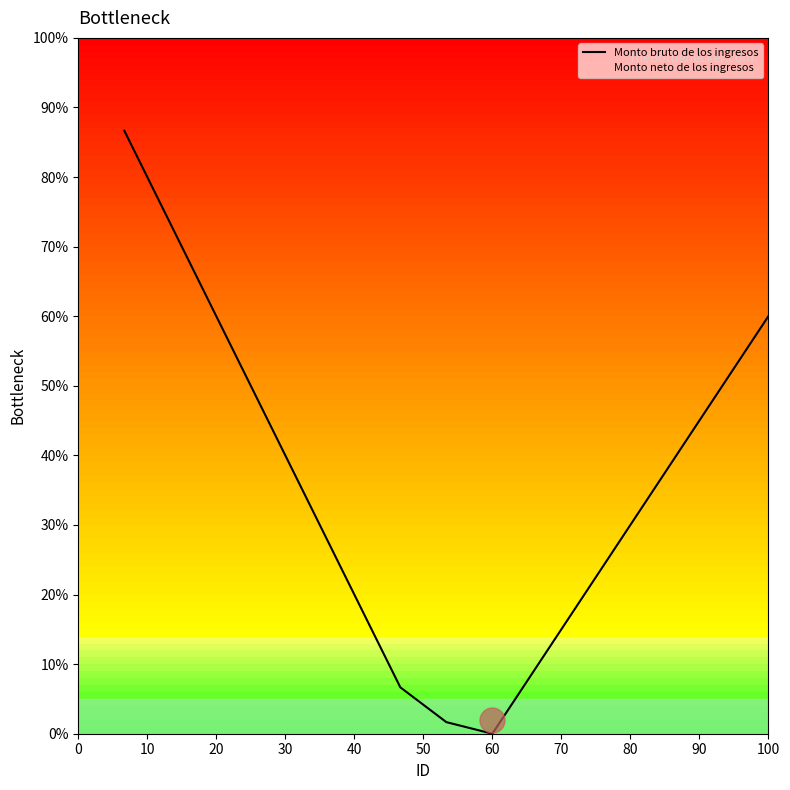

Is this an area chart (filled region under the line)?

No